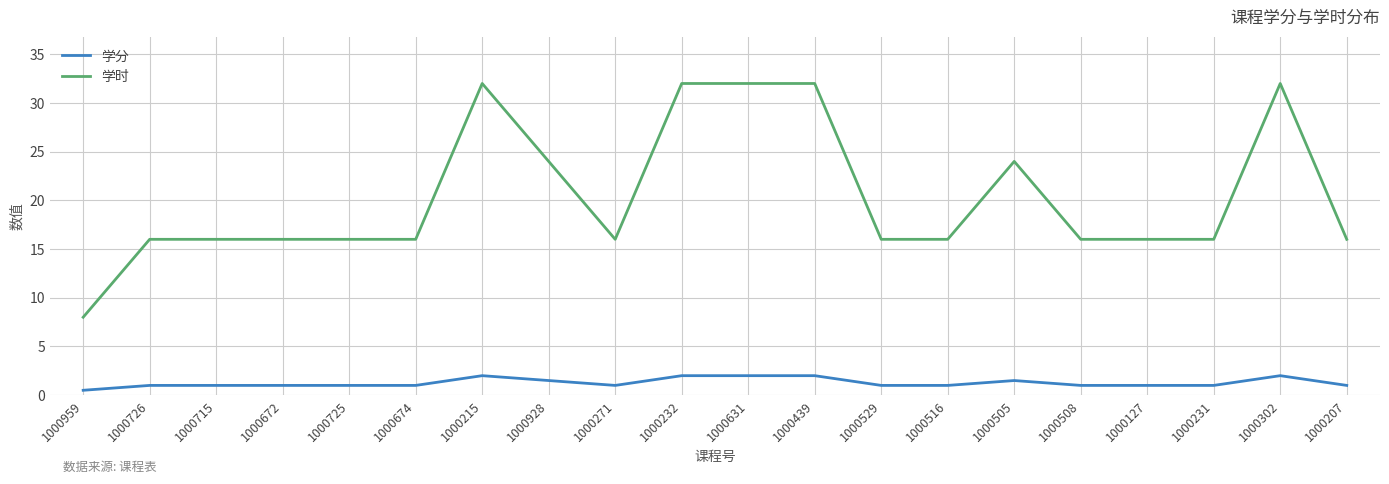

Which series has the largest total across all categories?

学时